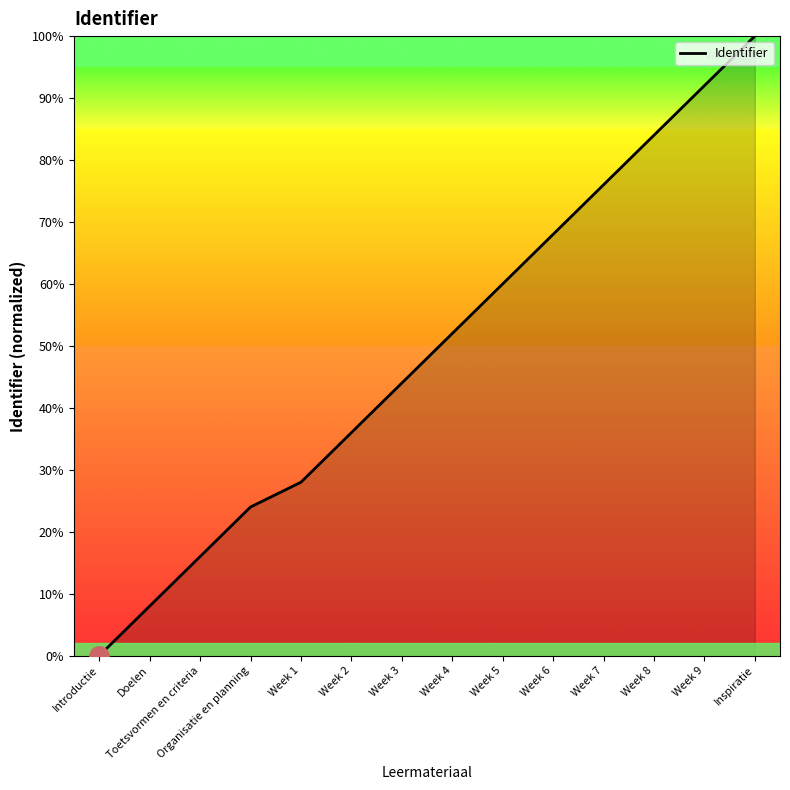

What is the sum of the values at Week 5 and Week 8?

144.0